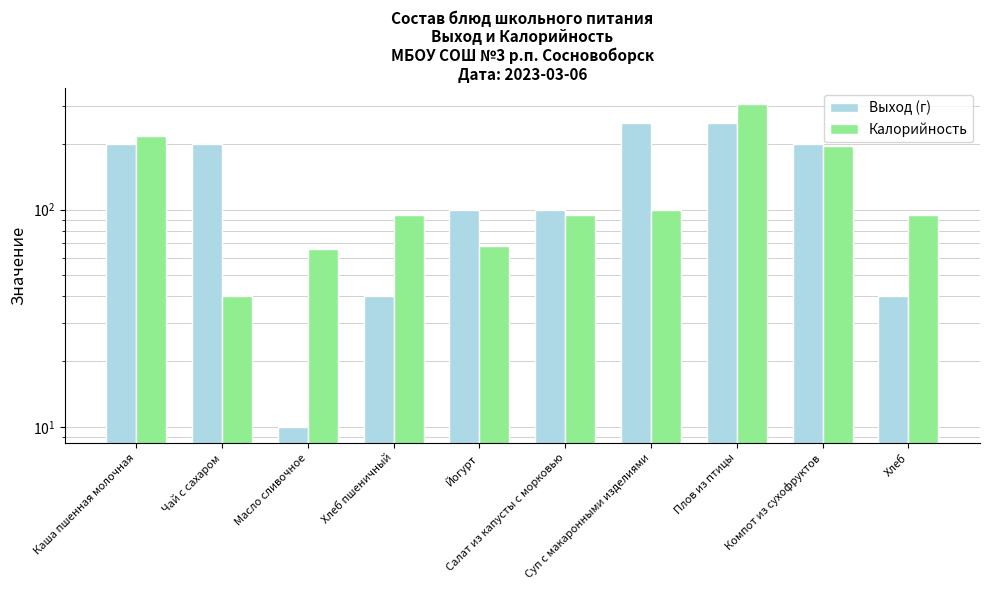

Between Каша пшенная молочная and Масло сливочное, which series saw the biggest shift?

Выход (г)